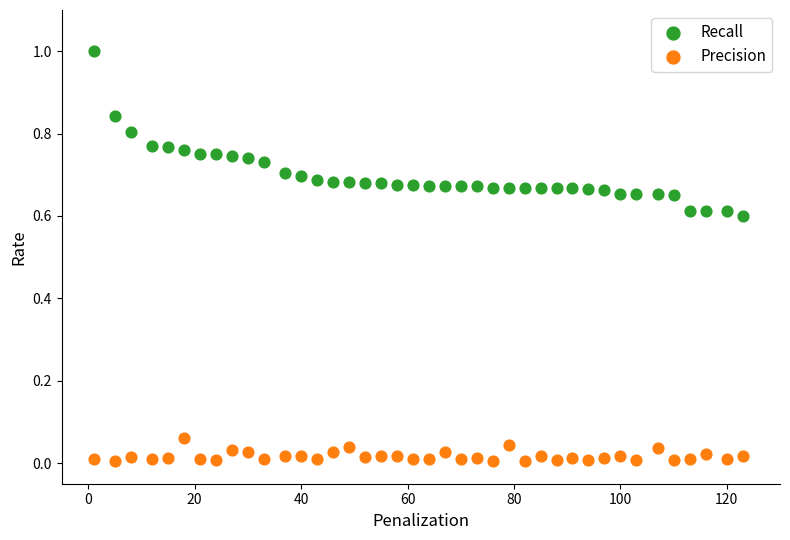

Across all data points, what is the range of Y values (max minus min)?

1.0